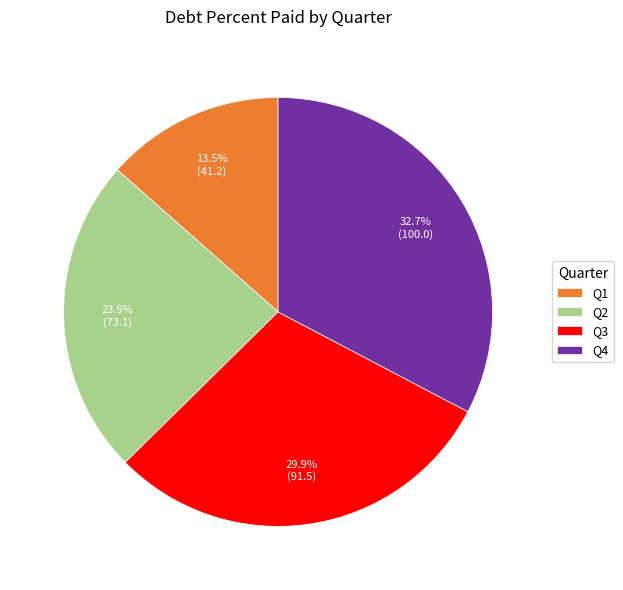

The Q3 slice represents 30% of the pie. True or false?

True